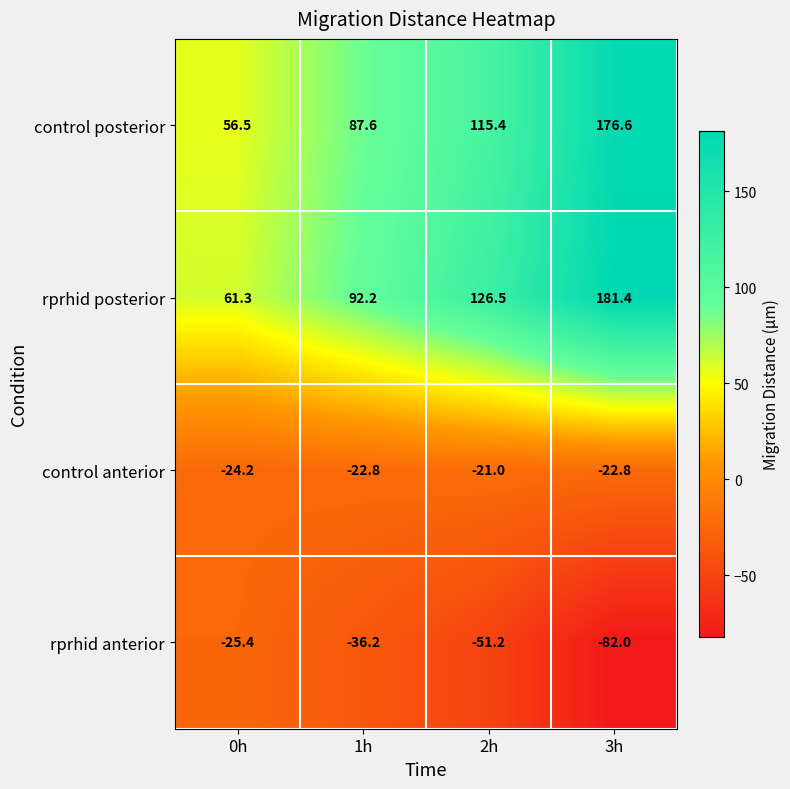

Reading left to right, extract all data points from this chart.

control posterior: 0h=56.5	1h=87.6	2h=115.4	3h=176.6
rprhid posterior: 0h=61.3	1h=92.2	2h=126.5	3h=181.4
control anterior: 0h=-24.2	1h=-22.8	2h=-21.0	3h=-22.8
rprhid anterior: 0h=-25.4	1h=-36.2	2h=-51.2	3h=-82.0